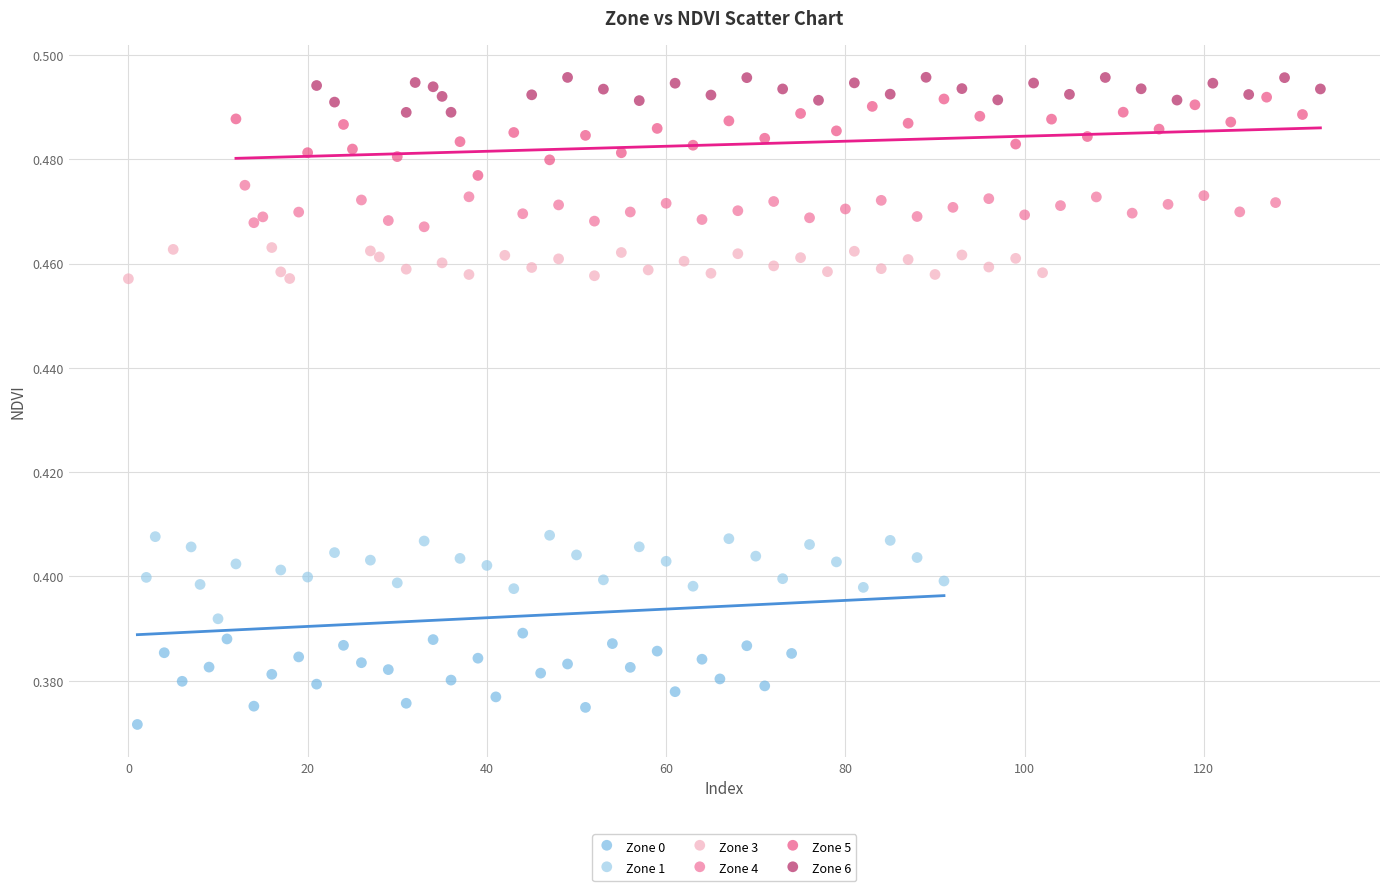

Which series has the largest Y range (max minus min)?

Zone 0